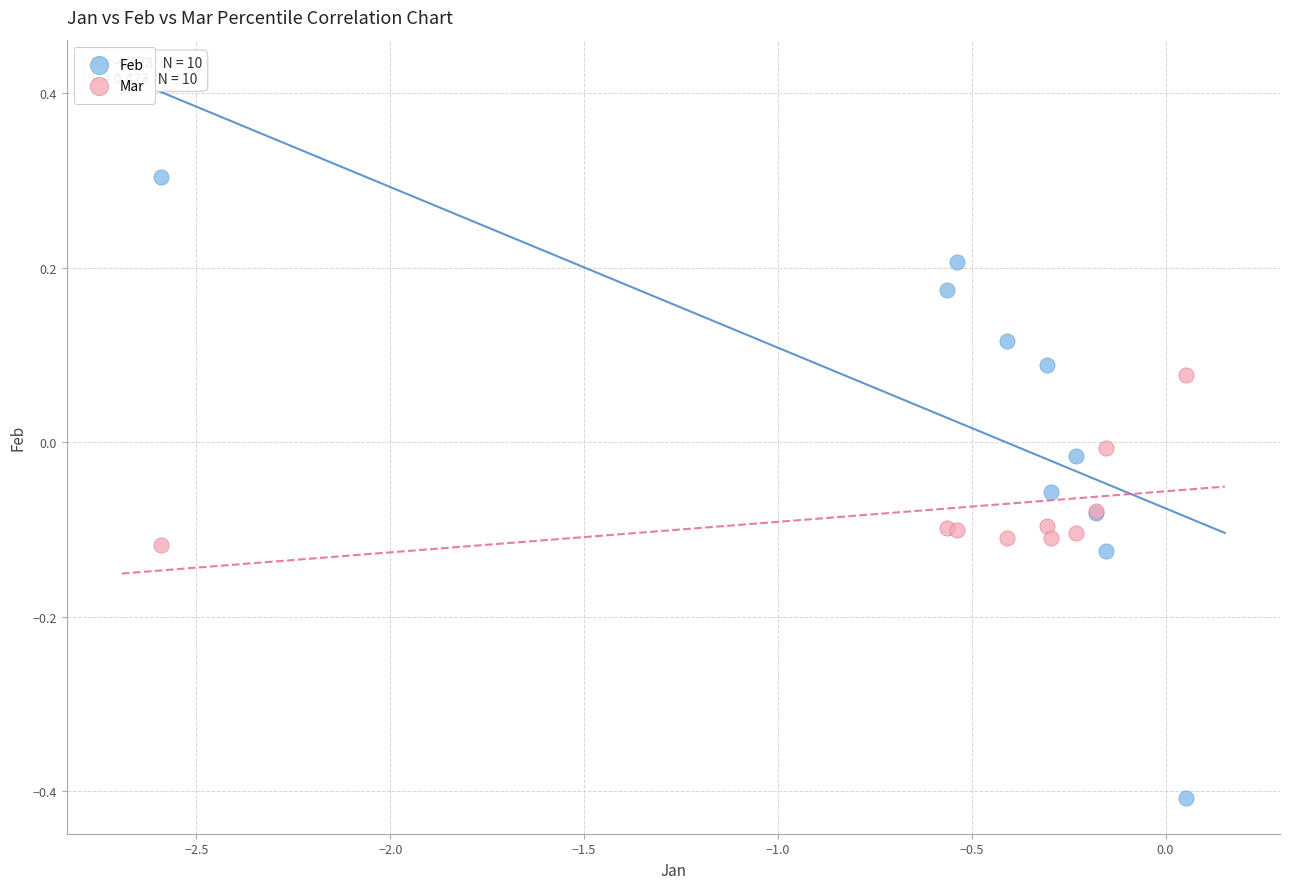

What are all the series names shown in the legend?

Feb, Mar